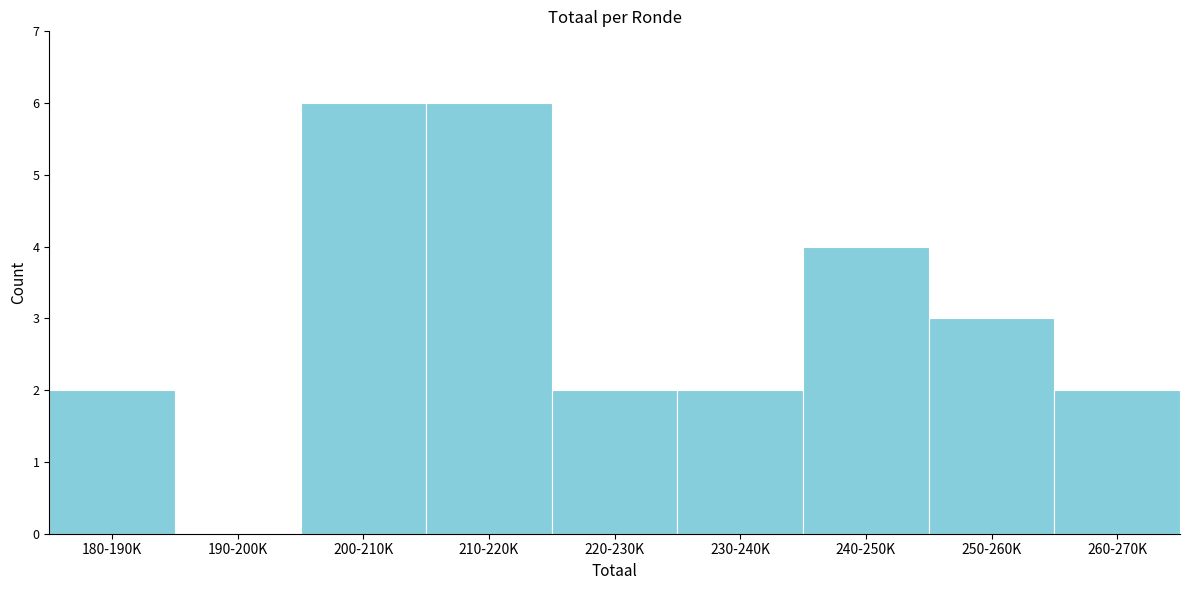

Reading left to right, extract all data points from this chart.

180-190K=2	190-200K=0	200-210K=6	210-220K=6	220-230K=2	230-240K=2	240-250K=4	250-260K=3	260-270K=2